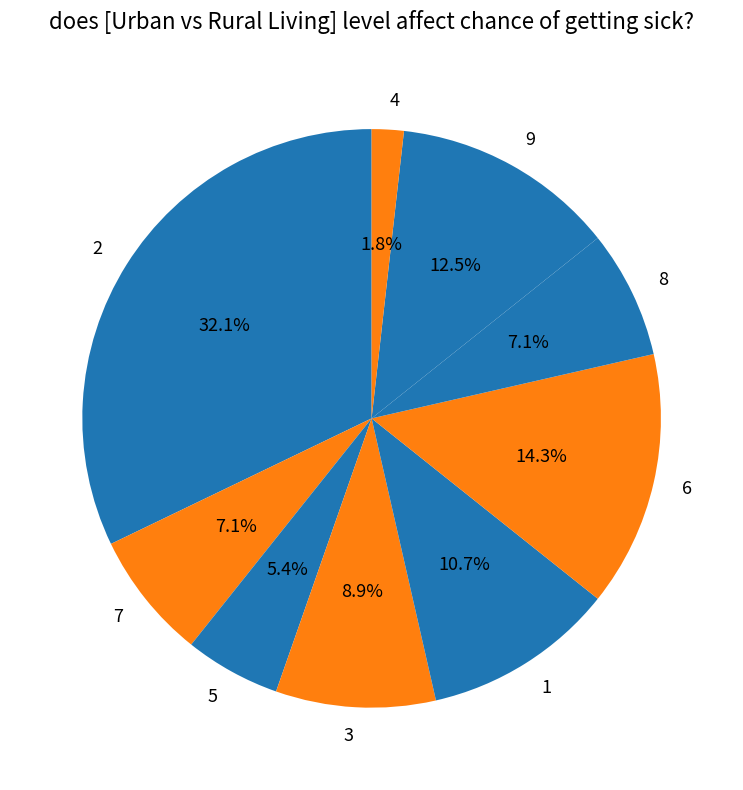

Between 5 and 9, which is larger?

9